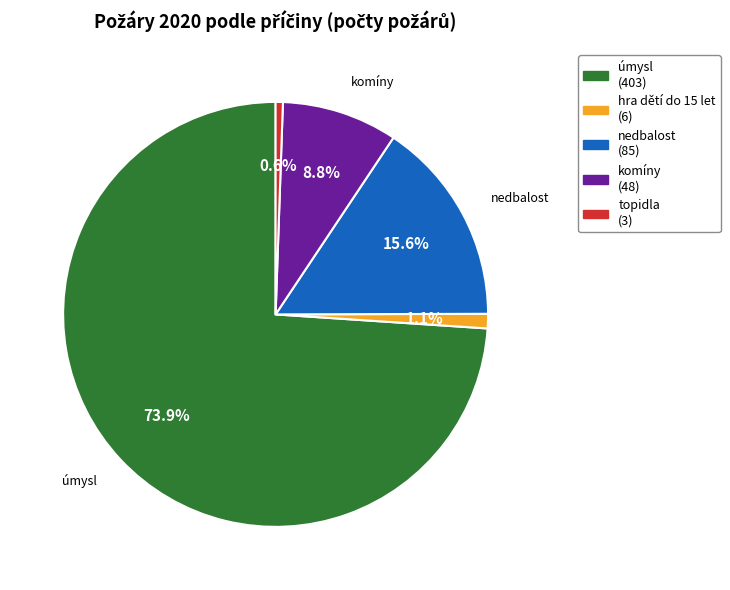

The úmysl slice represents 74% of the pie. True or false?

True